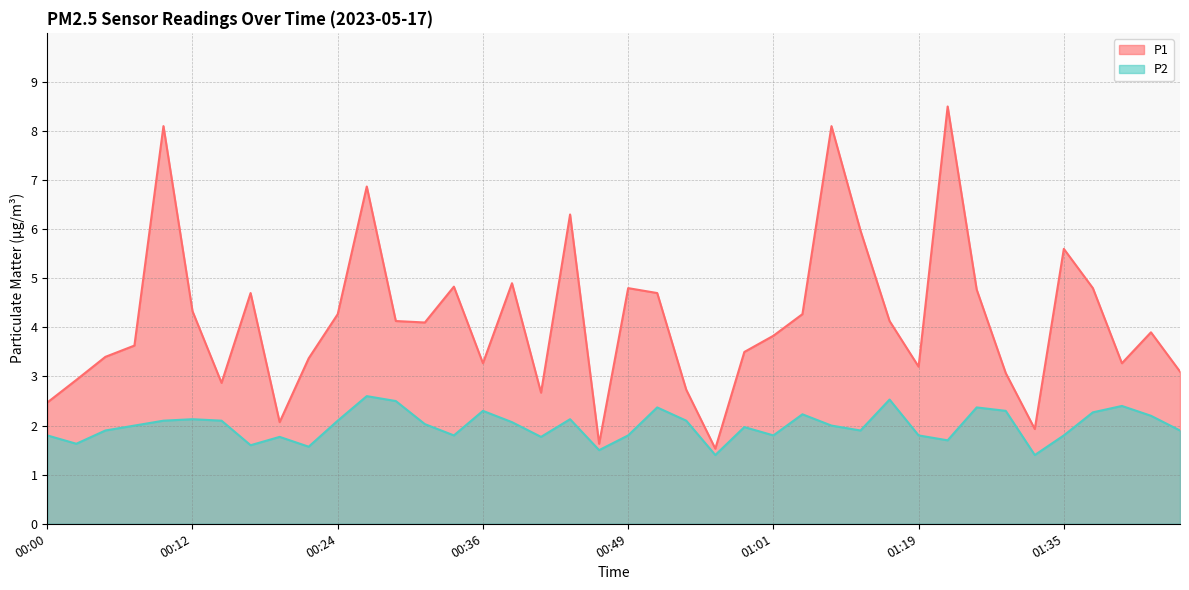

Which has a higher value, 01:11 or 01:22?

01:22